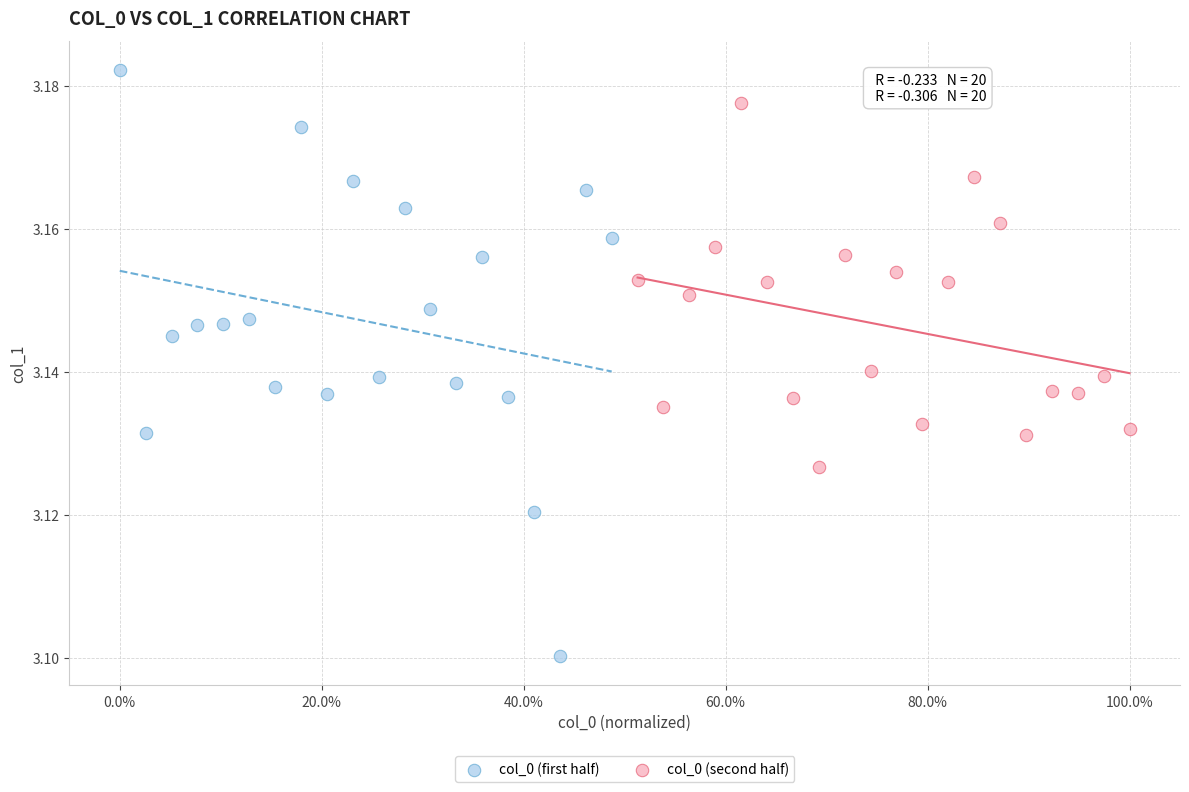

Which series contains the highest Y value?

col_0 (first half)